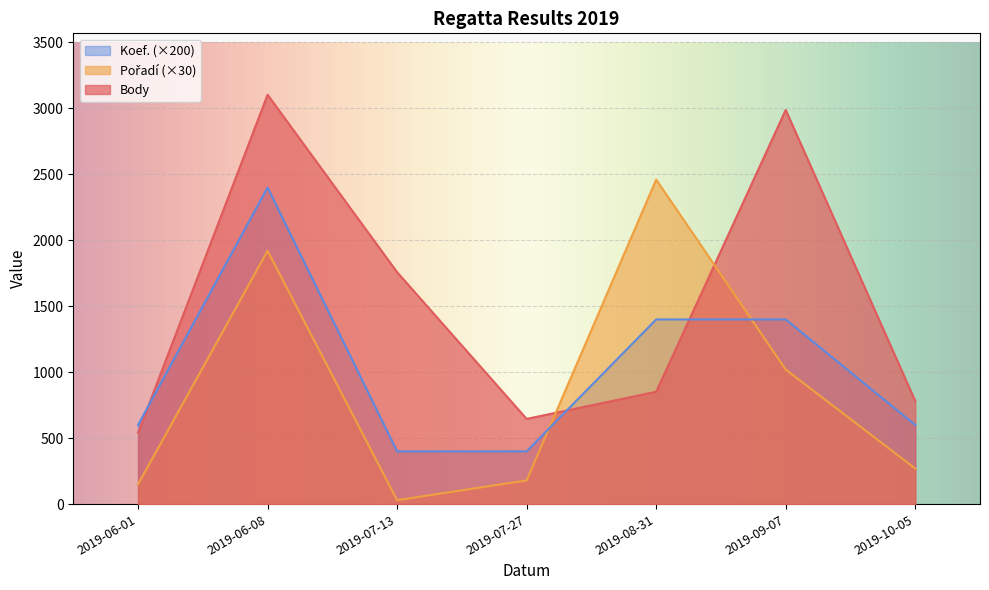

How many values in the Body series exceed 852?

3